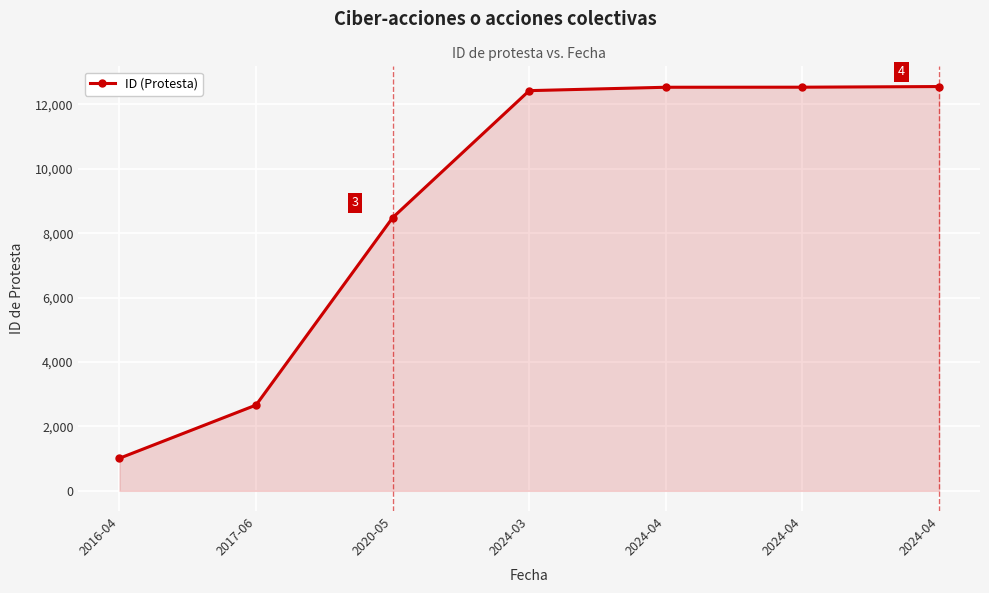

How many categories are shown in the chart?

7